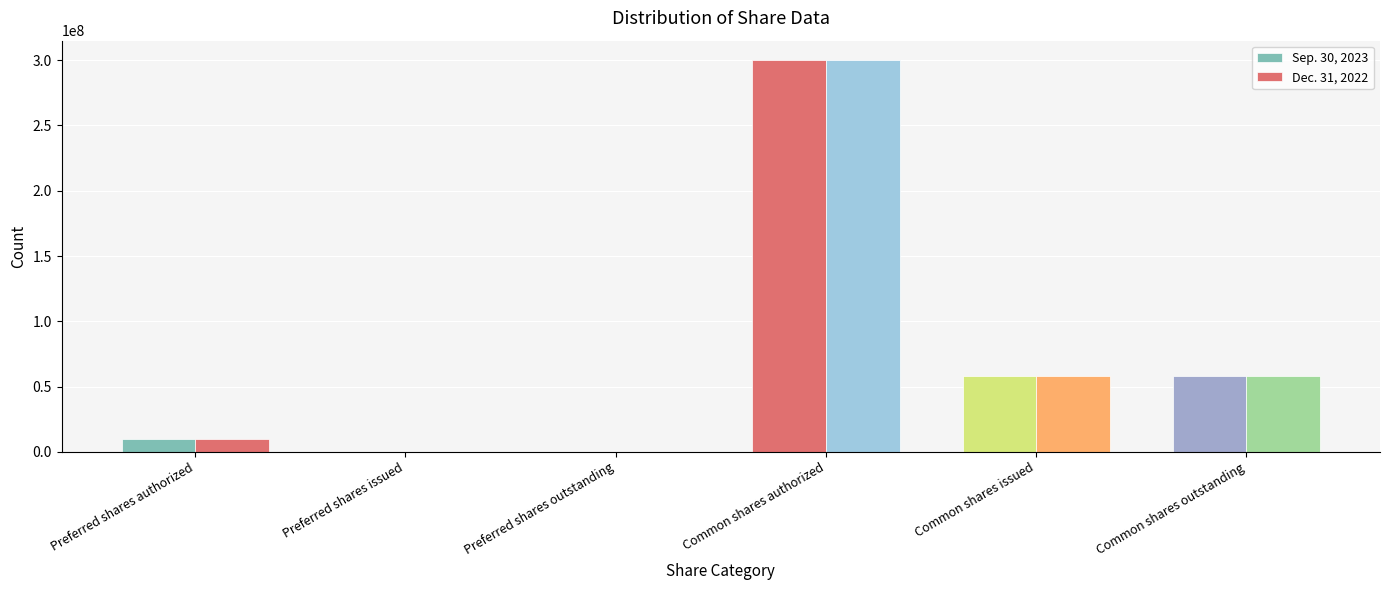

Are the bars horizontal?

No